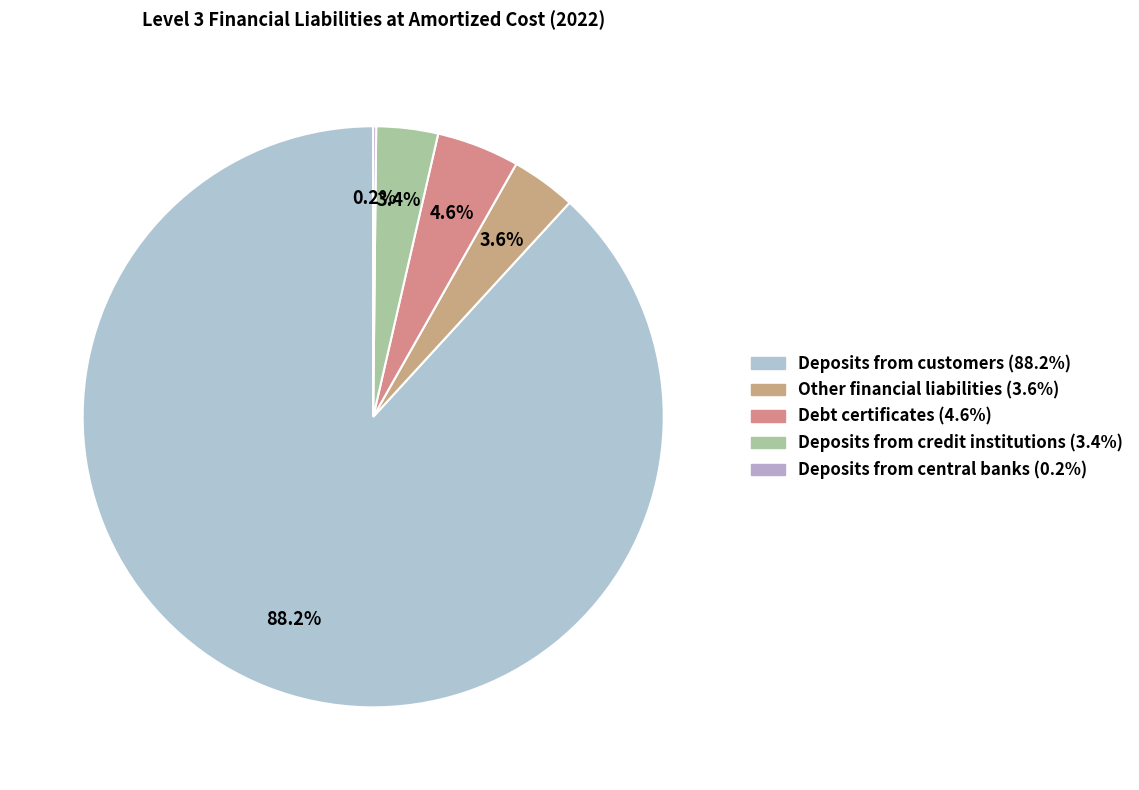

Is there any slice that represents more than half of the pie?

Yes